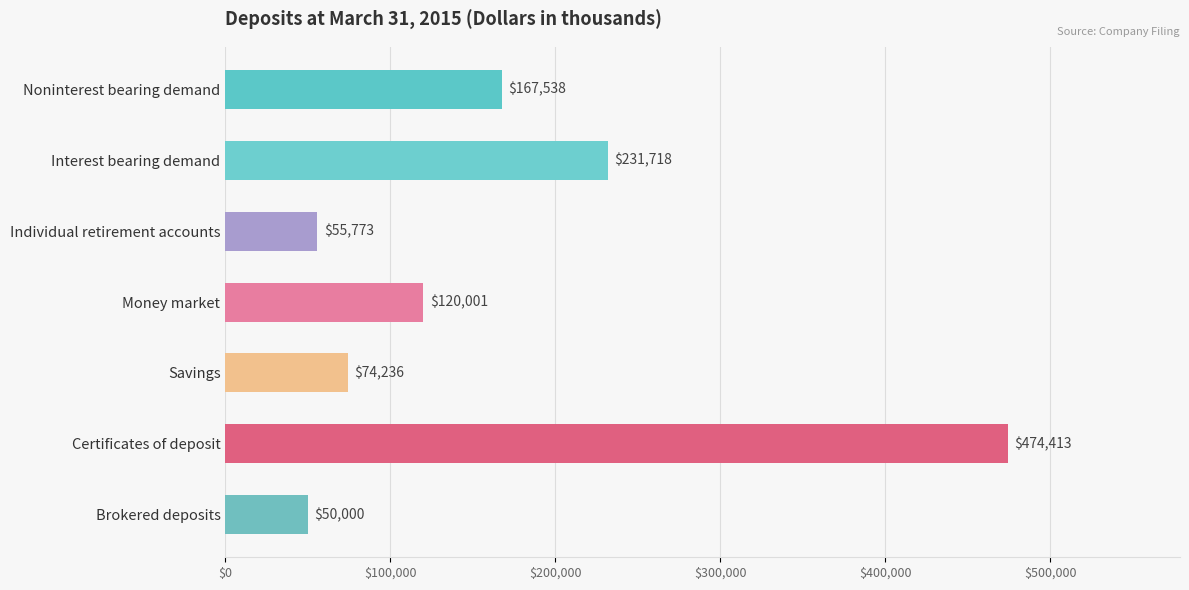

What is the label of the 3rd bar from the top?

Individual retirement accounts